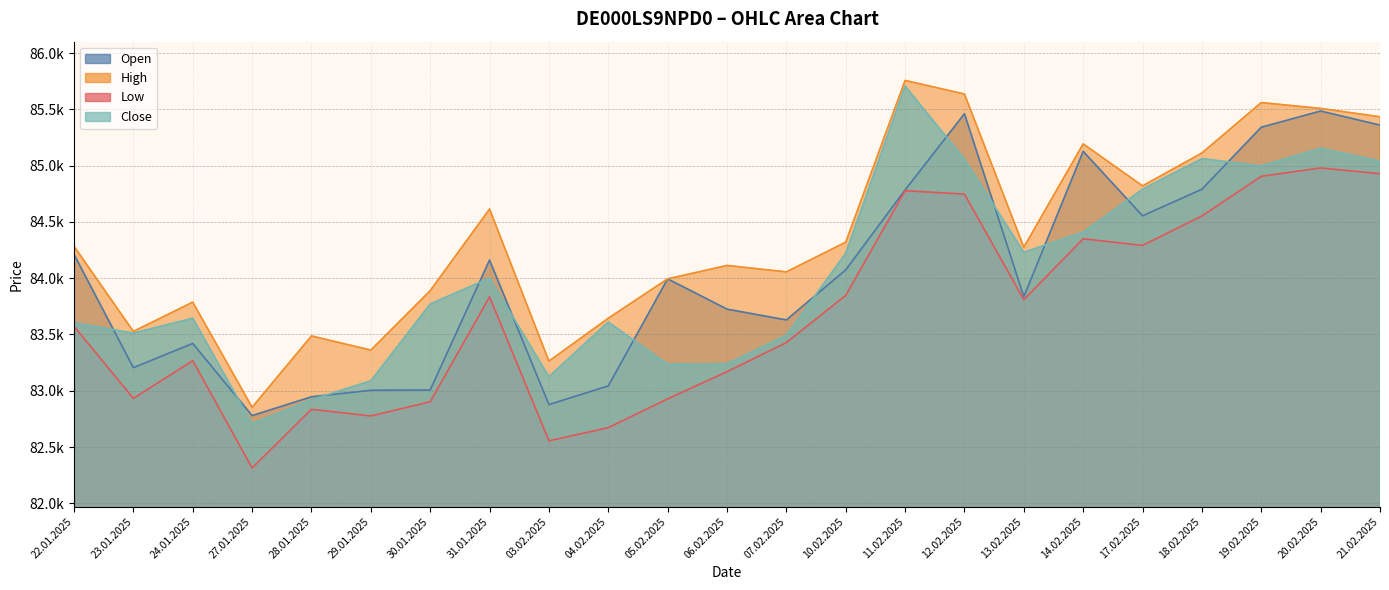

True or false: Close and Low intersect in this chart.

False